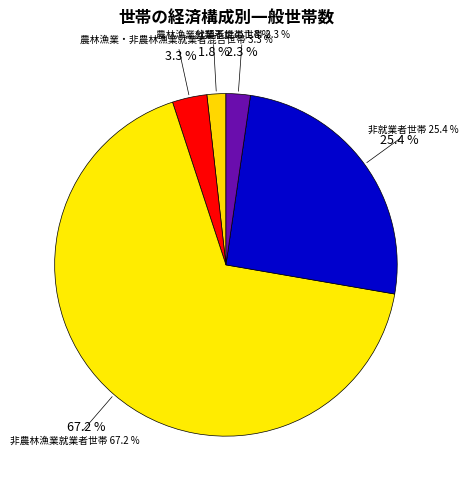

Between 非農林漁業就業者世帯 and 非就業者世帯, which is larger?

非農林漁業就業者世帯